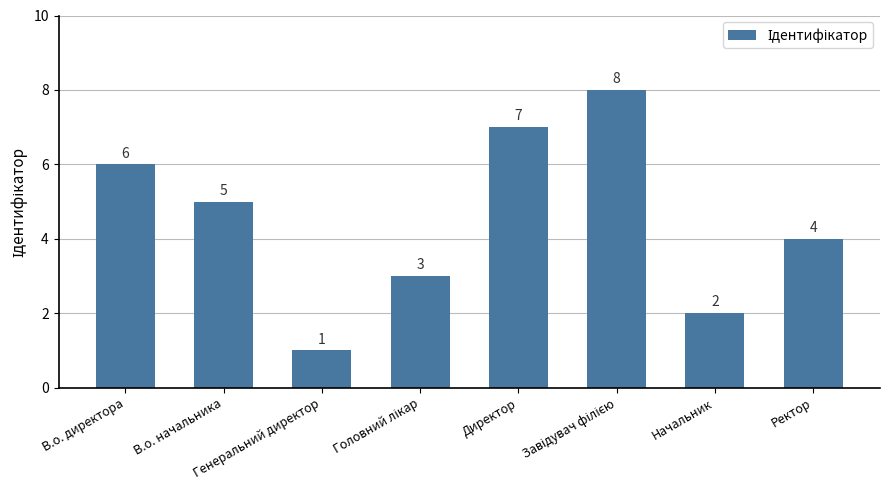

What is the sum of all values?

36